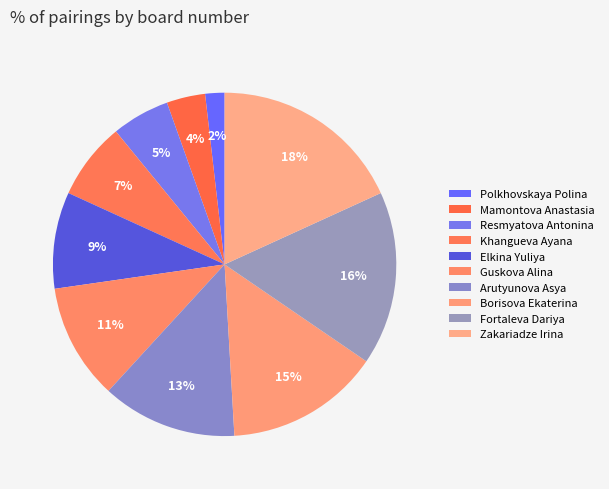

What percentage is the Guskova Alina slice, to the nearest percent?

11%